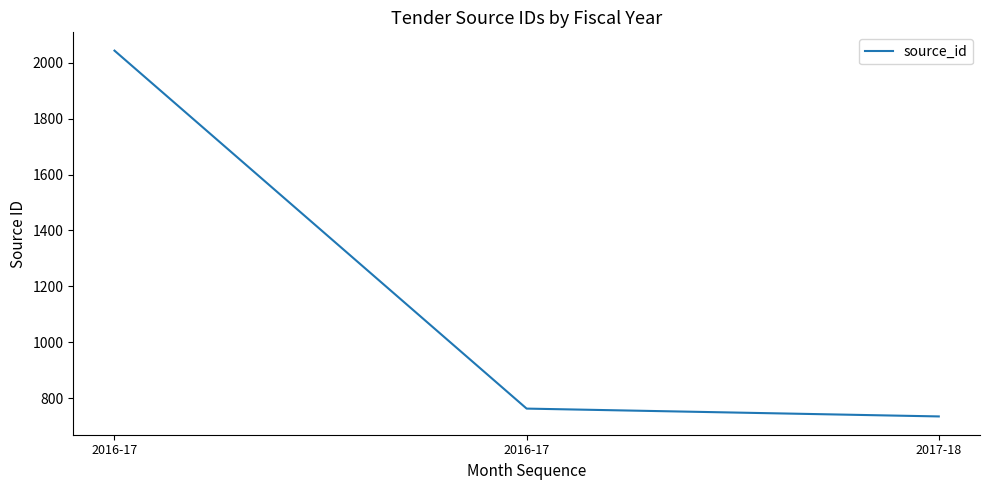

How many series are shown in this chart?

1